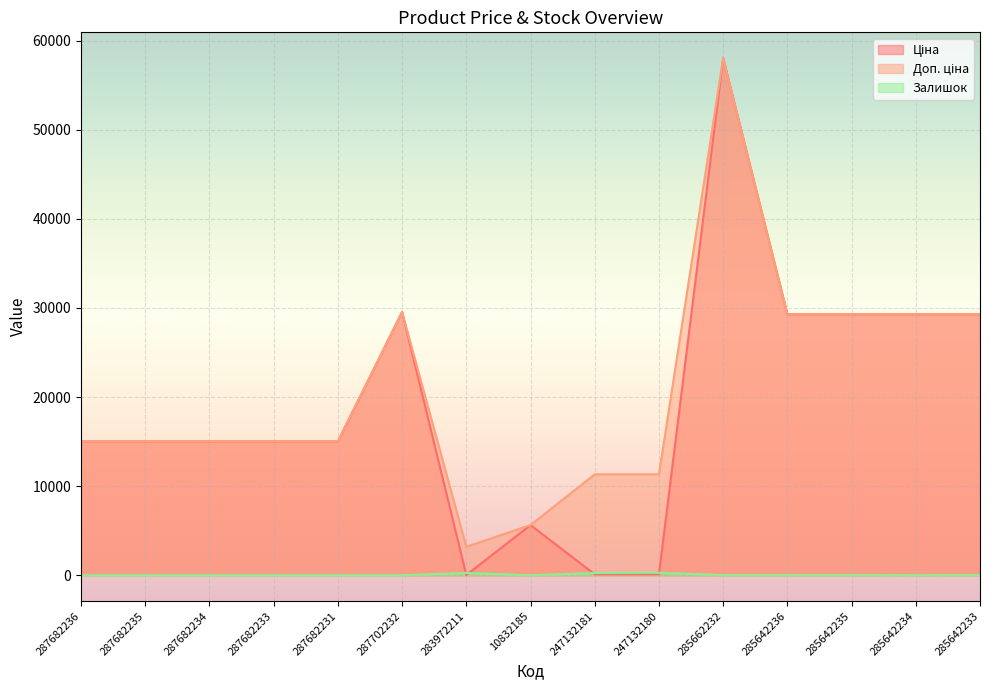

Rank the series by their maximum value, from highest to lowest.

Ціна, Доп. ціна, Залишок